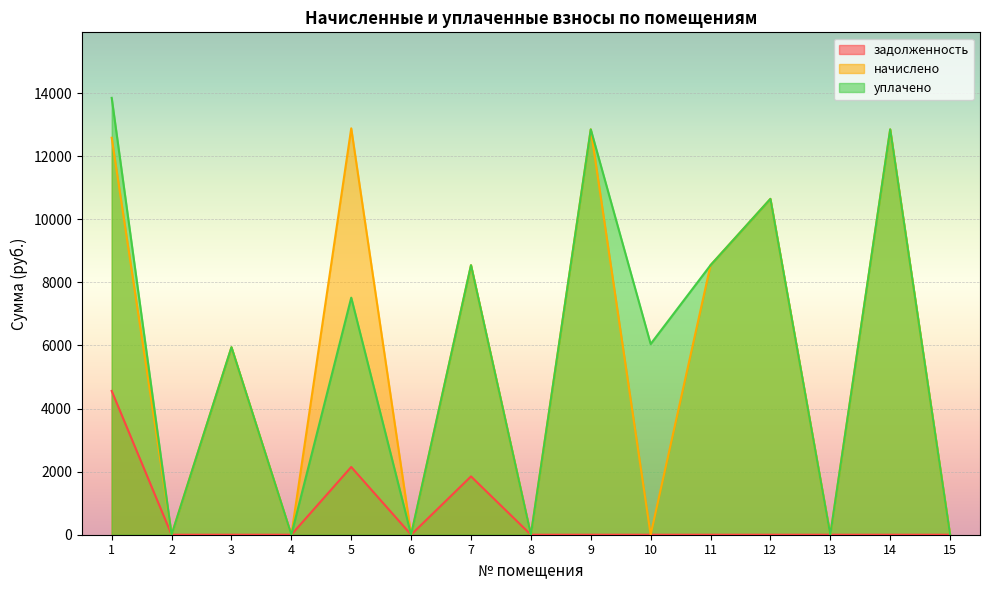

What is the difference between the second highest and minimum values in the начислено series?

12850.6